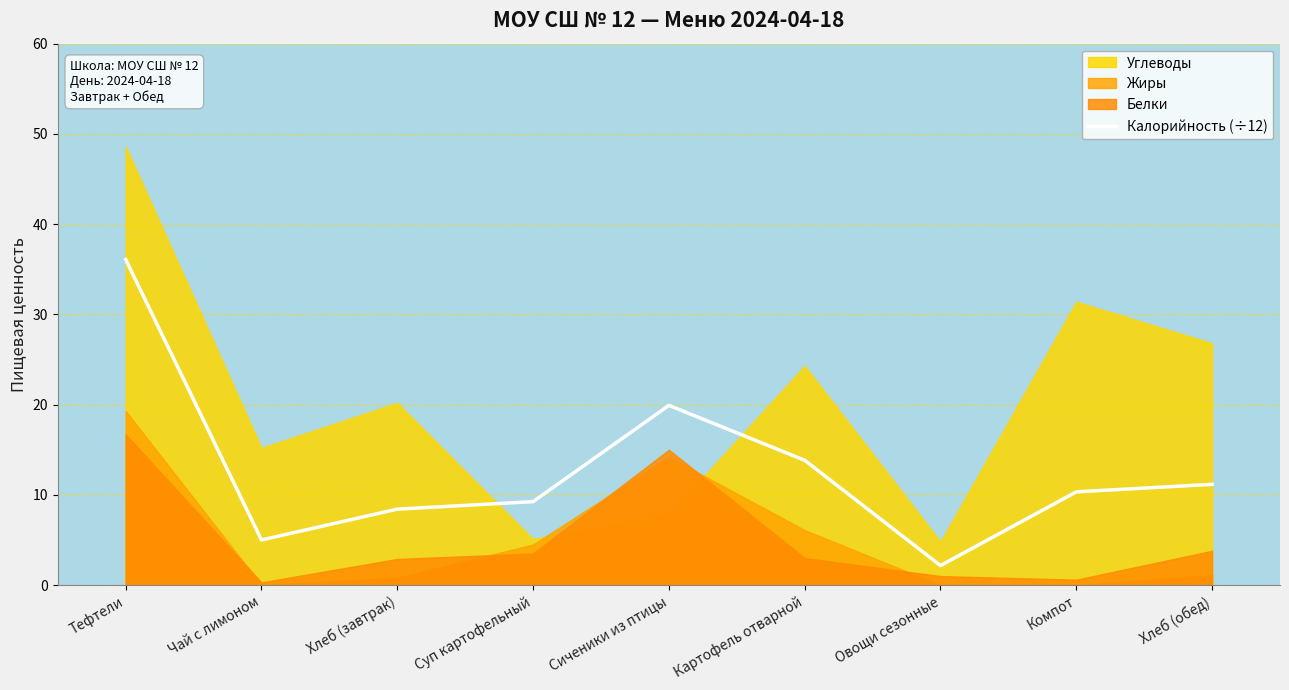

Does the chart display data point markers on the line(s)?

No